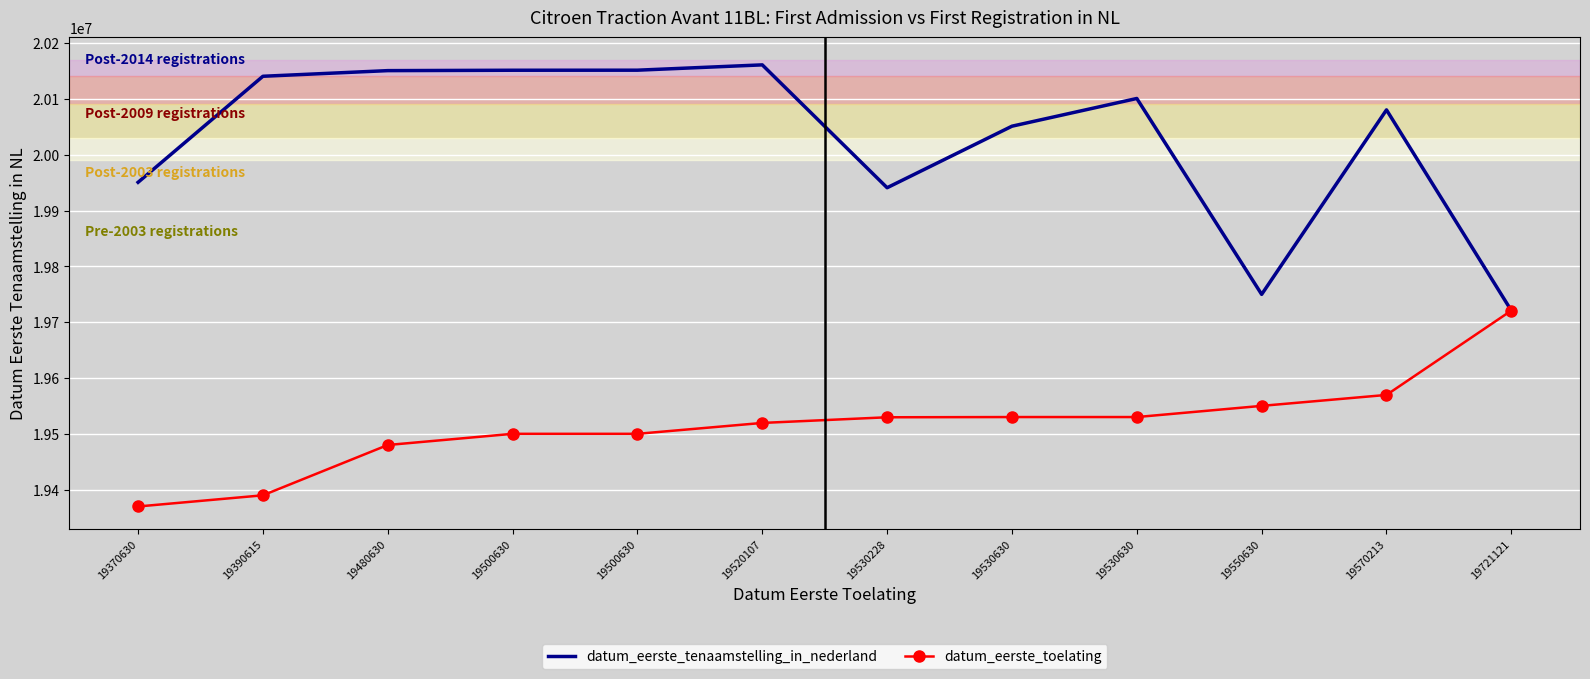

What are all the series names shown in the legend?

datum_eerste_tenaamstelling_in_nederland, datum_eerste_toelating